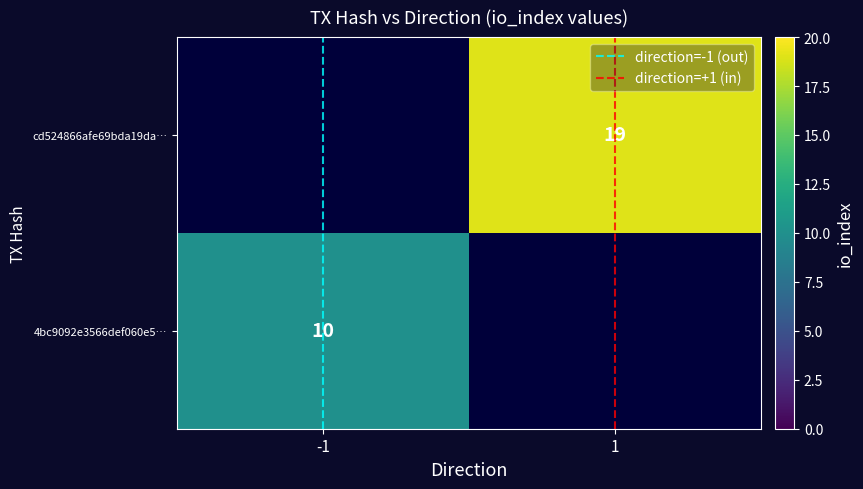

How many data points does each series have?

2